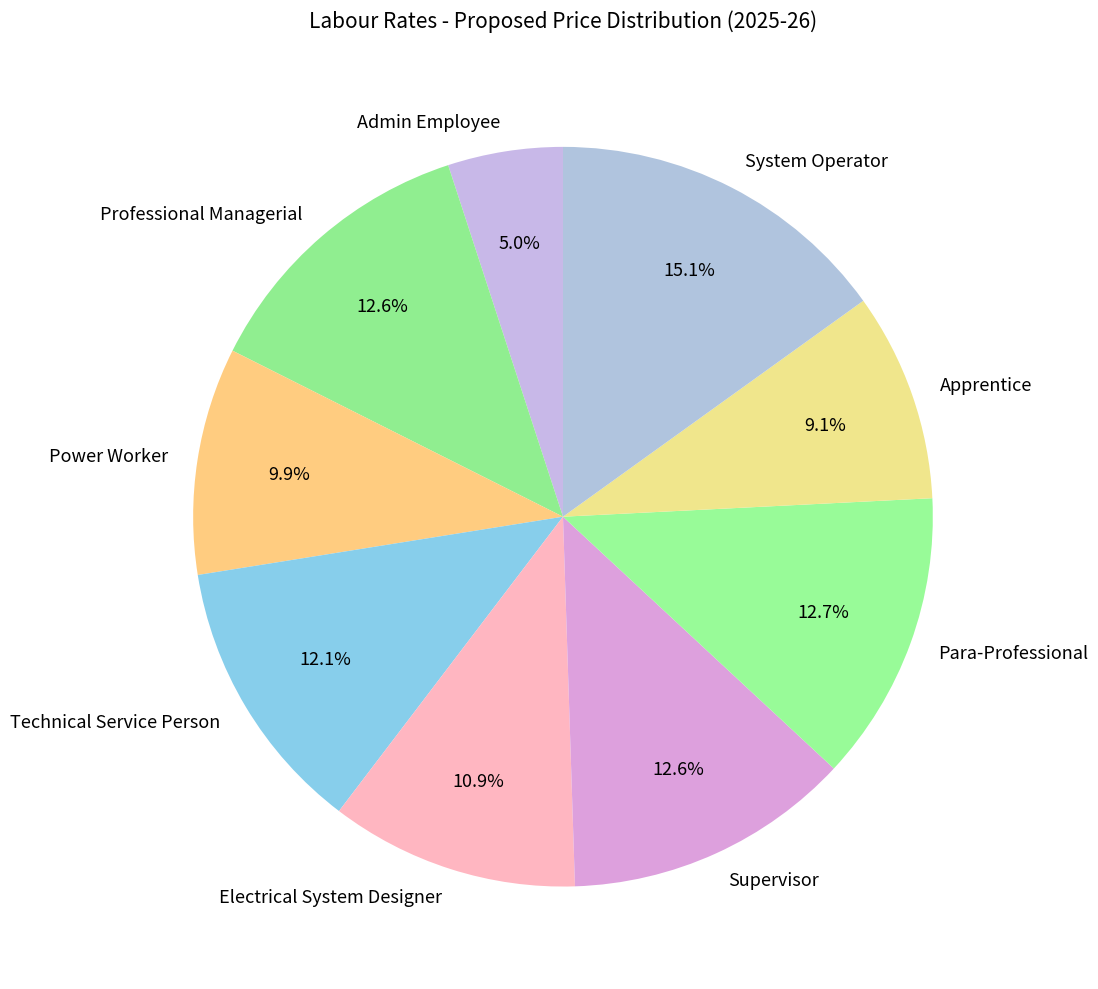

Count the number of slices in the pie.

9